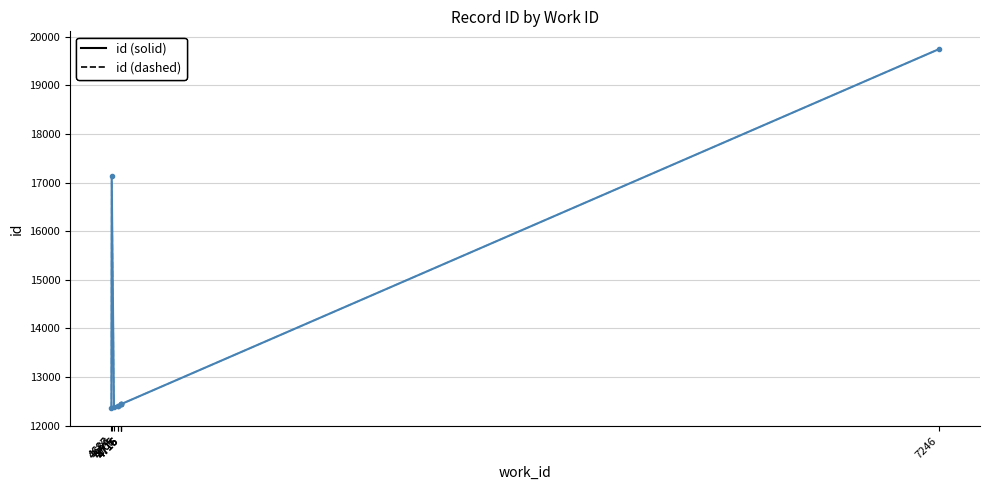

At 4694, list the series in order from largest to smallest.

id (solid), id (dashed)